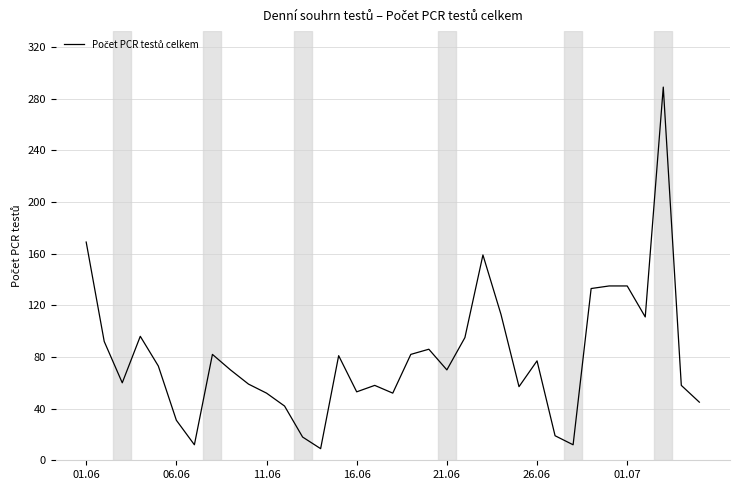

What is the difference between the maximum and minimum values?

280